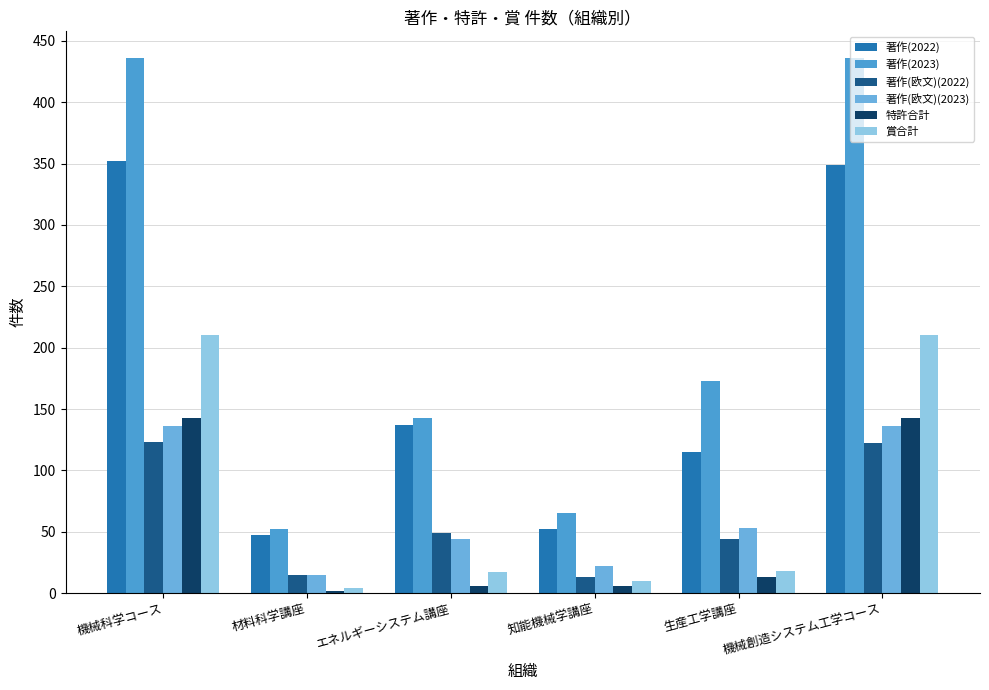

Where is 著作(欧文)(2023) nearest to the value 75?

生産工学講座